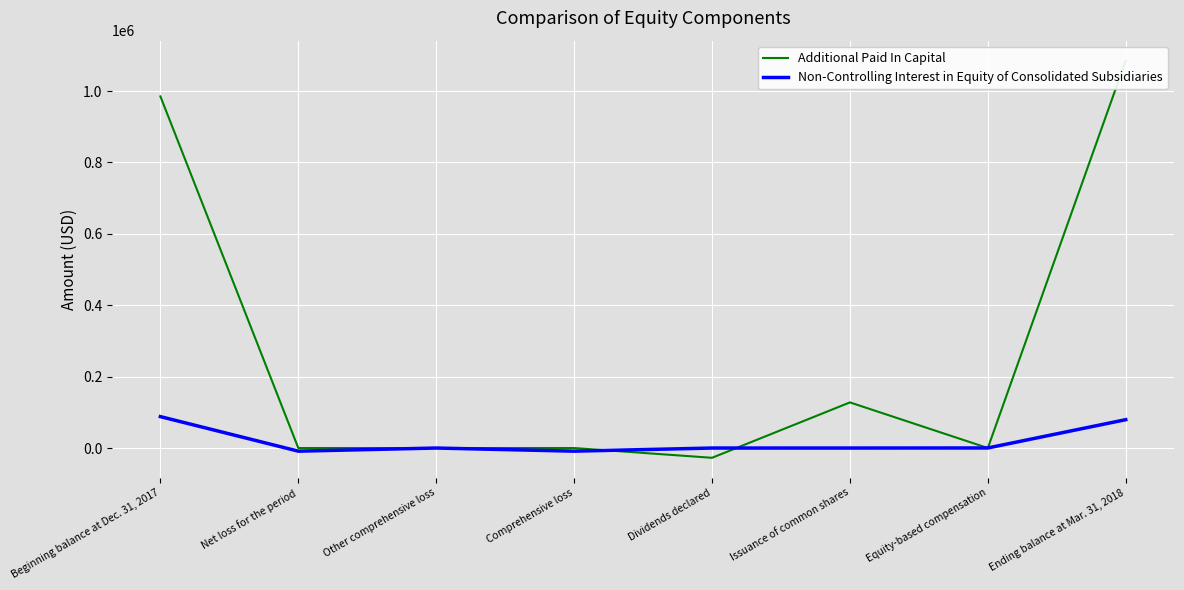

What is the value of the Additional Paid In Capital point at the 1st from the left?

985009